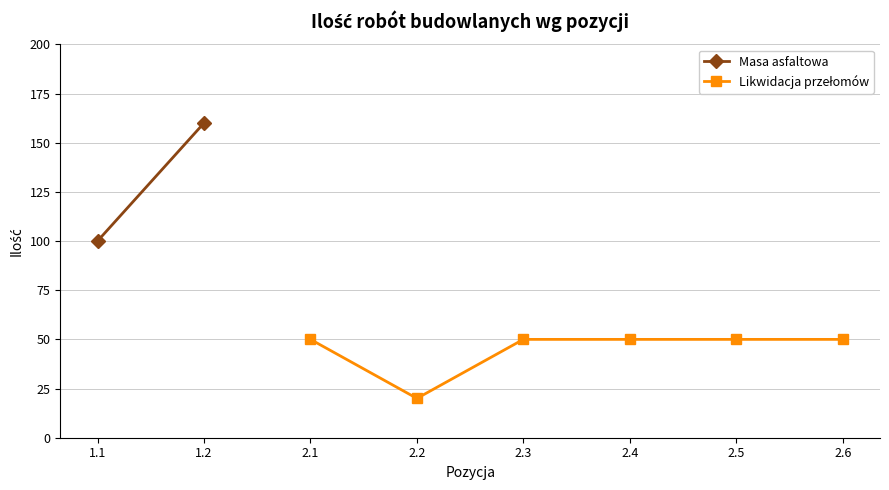

What value does the Masa asfaltowa (1.1) series have at 1.2?

160